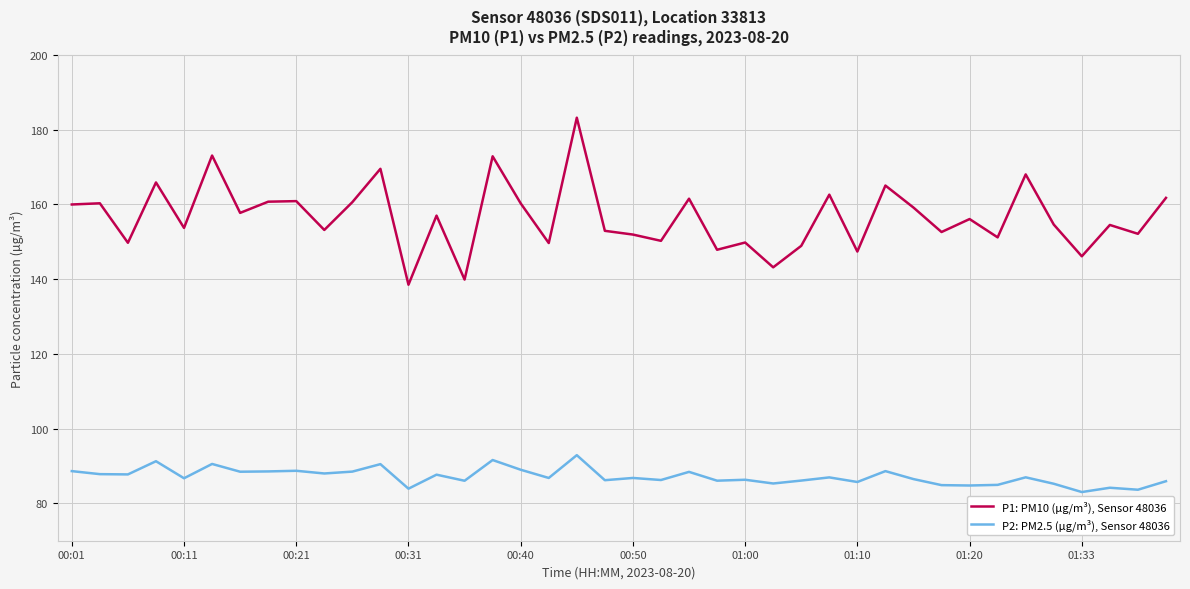

What are all the series names shown in the legend?

P1: PM10 (µg/m³), Sensor 48036, P2: PM2.5 (µg/m³), Sensor 48036